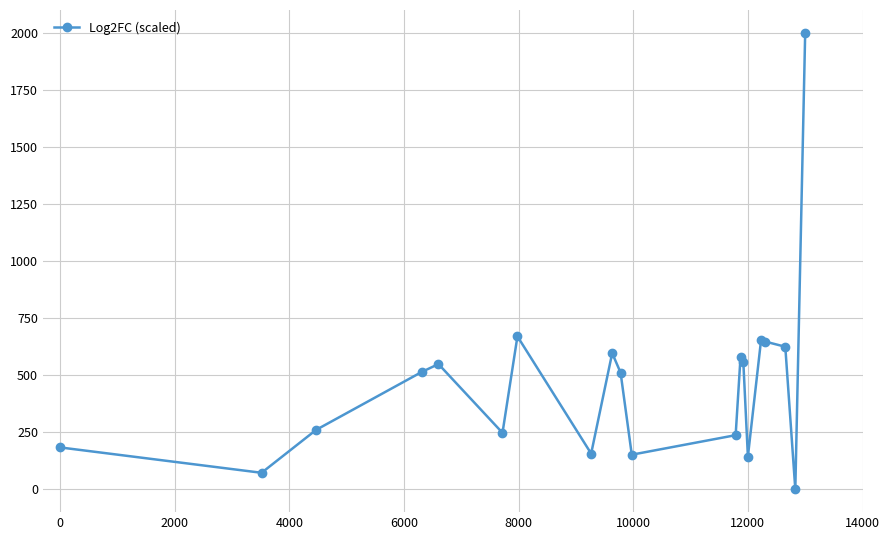

What is the difference between the second highest and second lowest values?

597.7